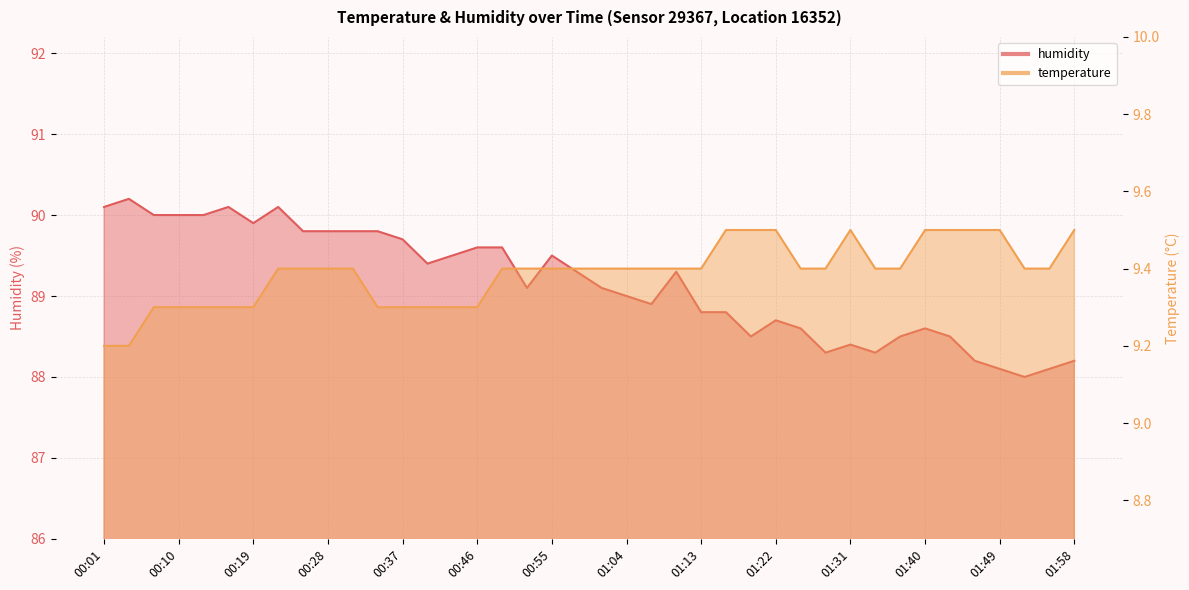

True or false: humidity and temperature cross at least once.

False